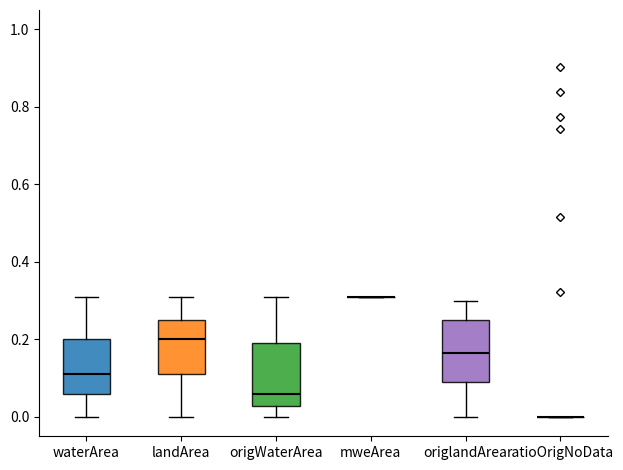

Reading left to right, read every box against the y-axis: the position of its median line, the range the box covers, and the ends of its whiskers. The values are not printed on the chart, so give them approximately, as read against the axis.

waterArea: median 0.12, box 0.06 to 0.20, whiskers 0.00 to 0.32
landArea: median 0.20, box 0.12 to 0.26, whiskers 0.00 to 0.32
origWaterArea: median 0.06, box 0.02 to 0.20, whiskers 0.00 to 0.32
mweArea: box collapsed to a line at 0.32, whiskers 0.32 to 0.32
origlandArea: median 0.16, box 0.10 to 0.26, whiskers 0.00 to 0.30
ratioOrigNoData: box collapsed to a line at 0.00, whiskers 0.00 to 0.00